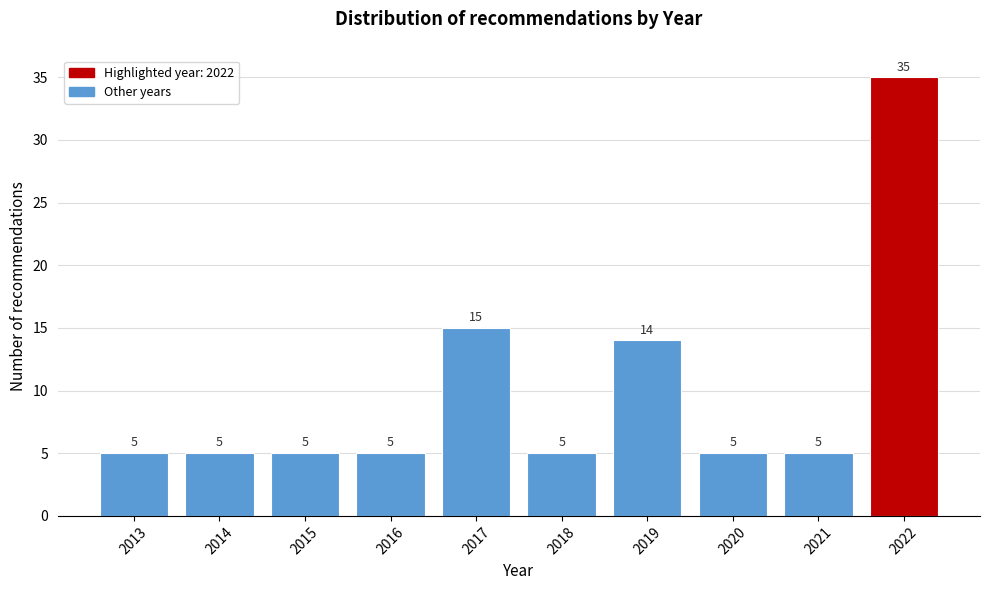

Reading left to right, extract all data points from this chart.

5	5	5	5	15	5	14	5	5	35